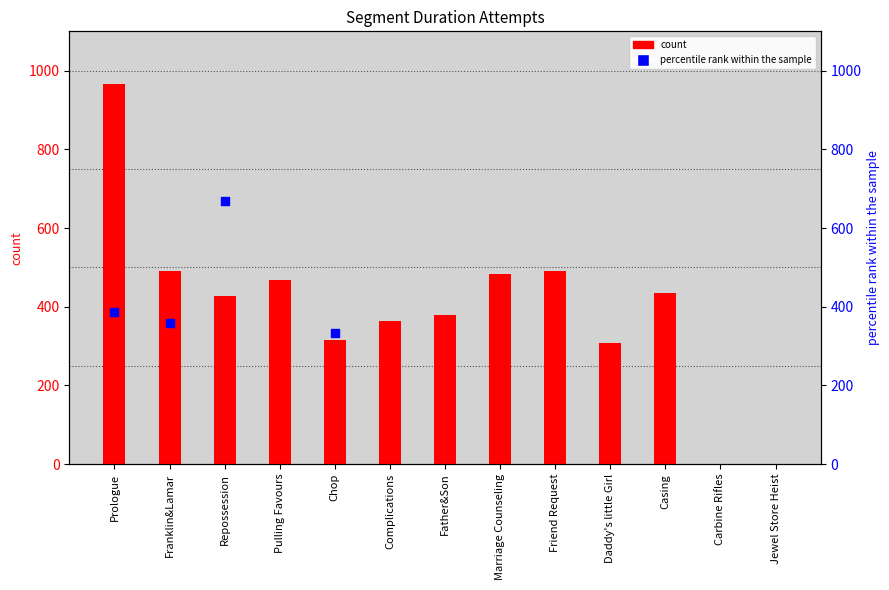

What is the change in value from Pulling Favours to Complications?

-103